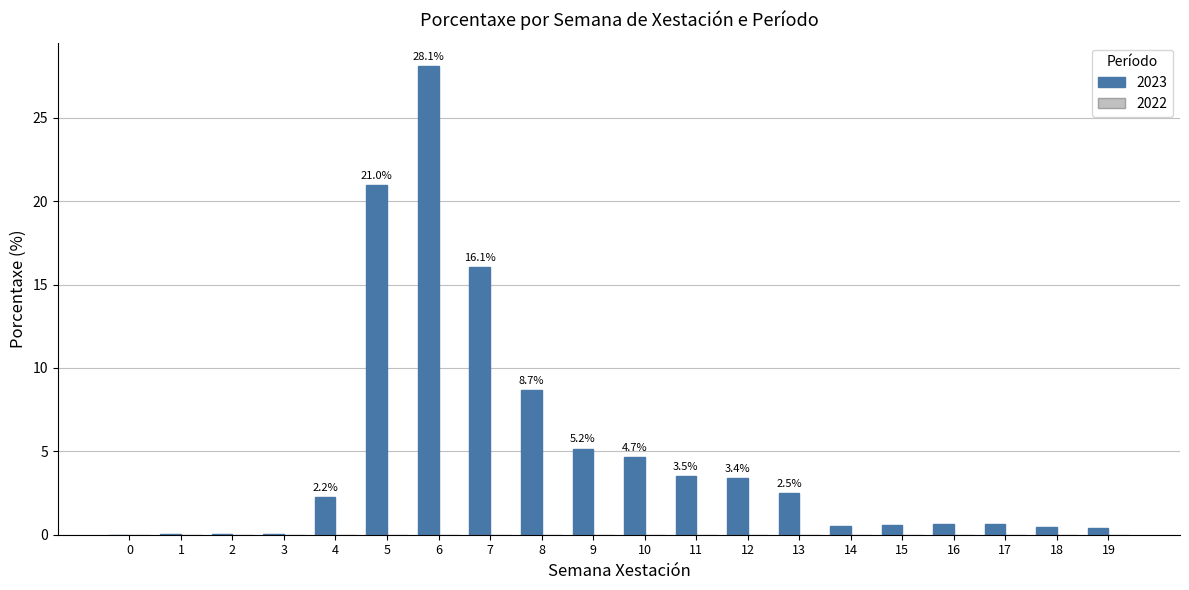

How many values exceed 2?

10